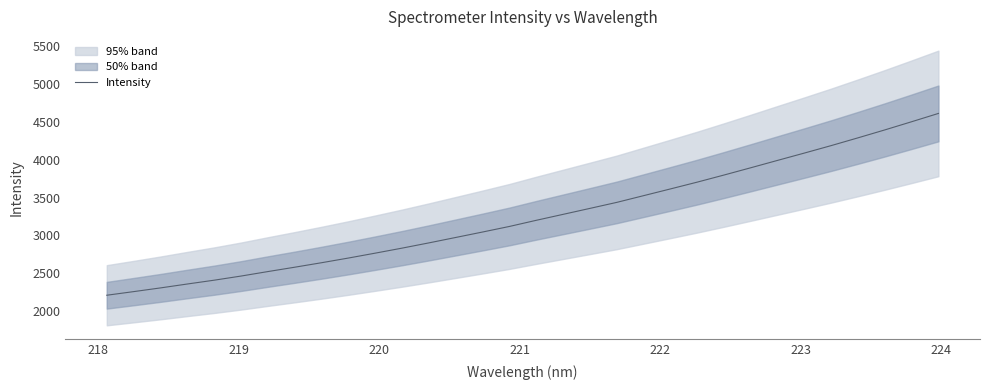

What is the value of the 26th point from the left?

3992.7